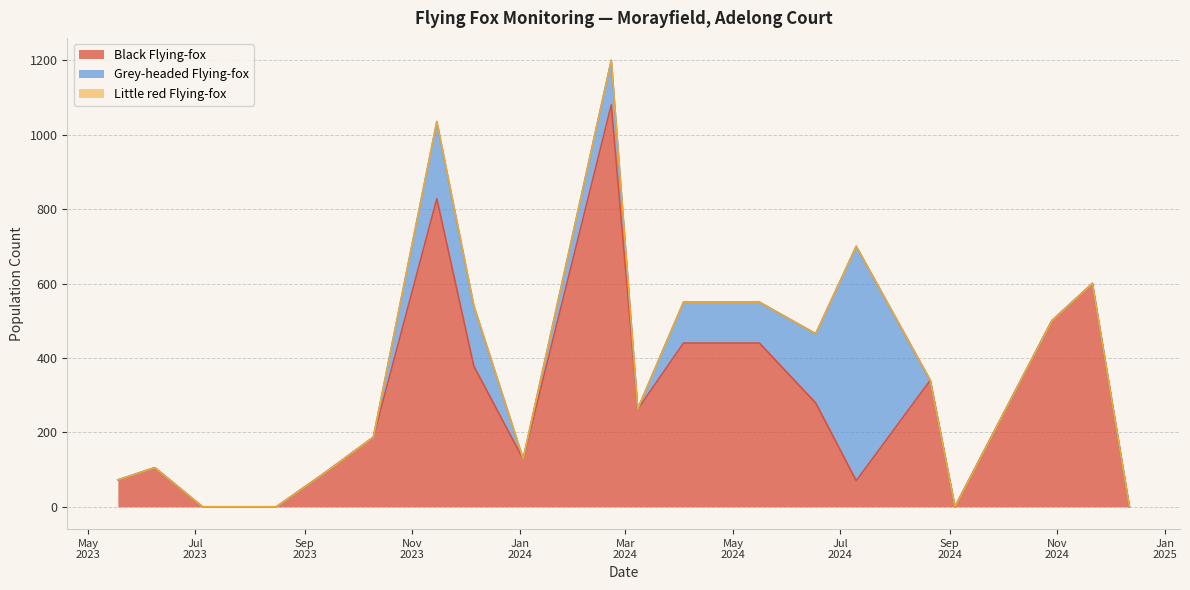

What is the maximum value shown in the chart?

1080